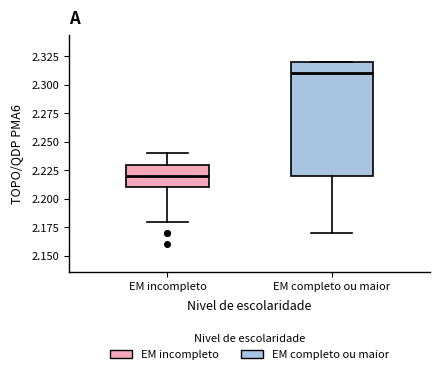

Comparing the boxes themselves (not the whiskers), which one is the tallest?

EM completo ou maior